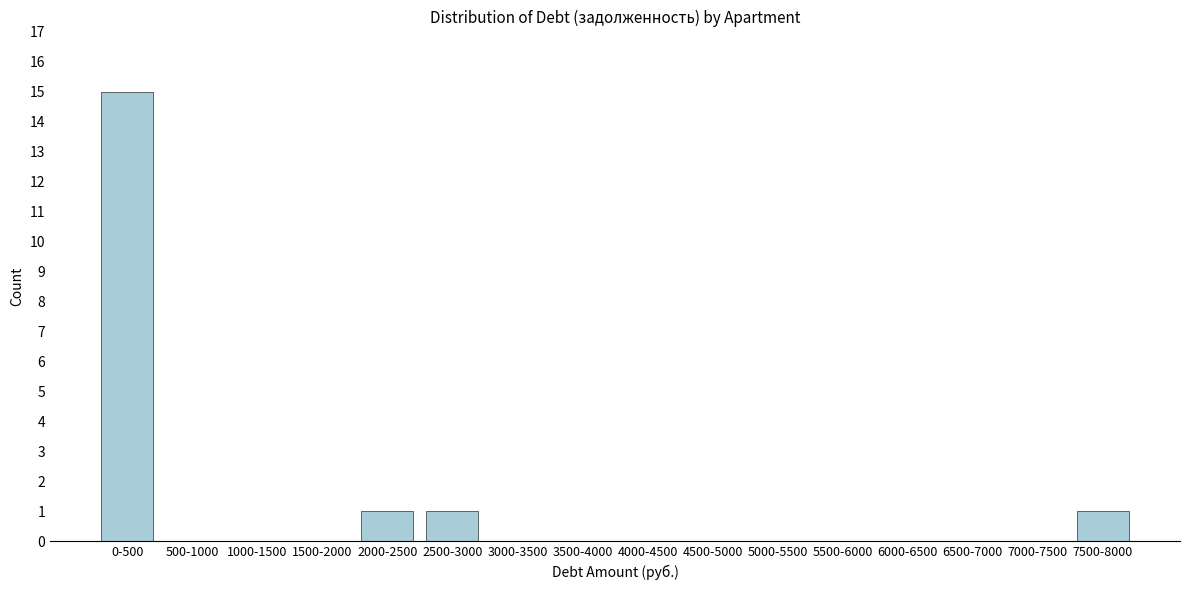

Reading left to right, transcribe all the data shown in this chart.

0-500=15	500-1000=0	1000-1500=0	1500-2000=0	2000-2500=1	2500-3000=1	3000-3500=0	3500-4000=0	4000-4500=0	4500-5000=0	5000-5500=0	5500-6000=0	6000-6500=0	6500-7000=0	7000-7500=0	7500-8000=1